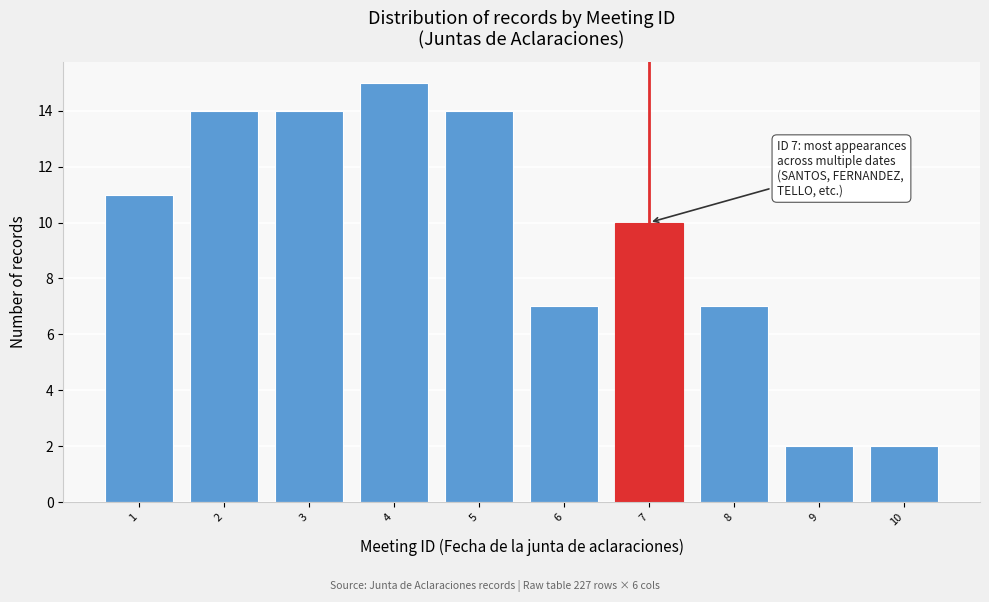

Reading right to left, transcribe all the data shown in this chart.

2	2	7	10	7	14	15	14	14	11